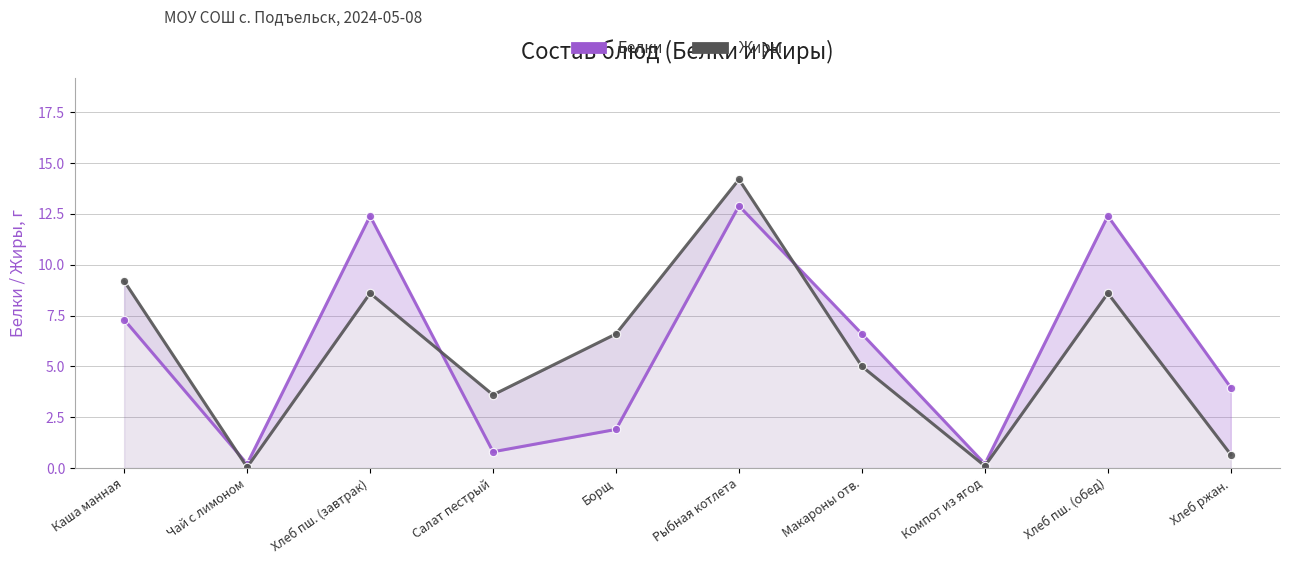

What is the value of the Белки point at the 9th from the left?

12.4